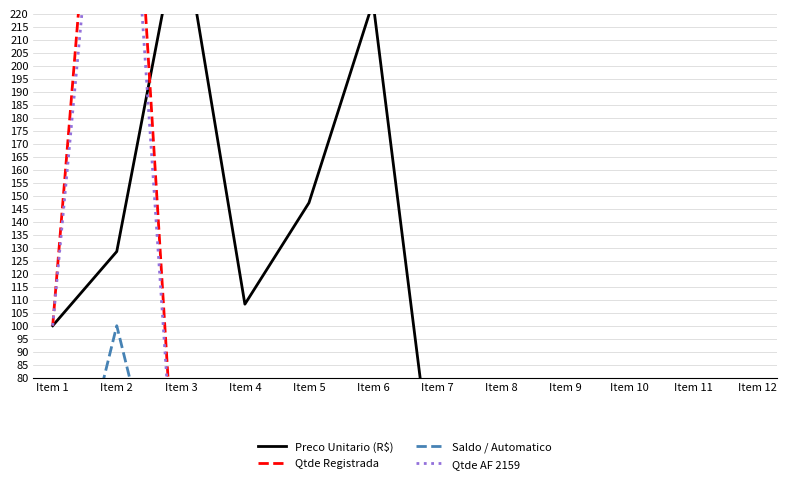

What is the average value of the Saldo / Automatico series?

14.0